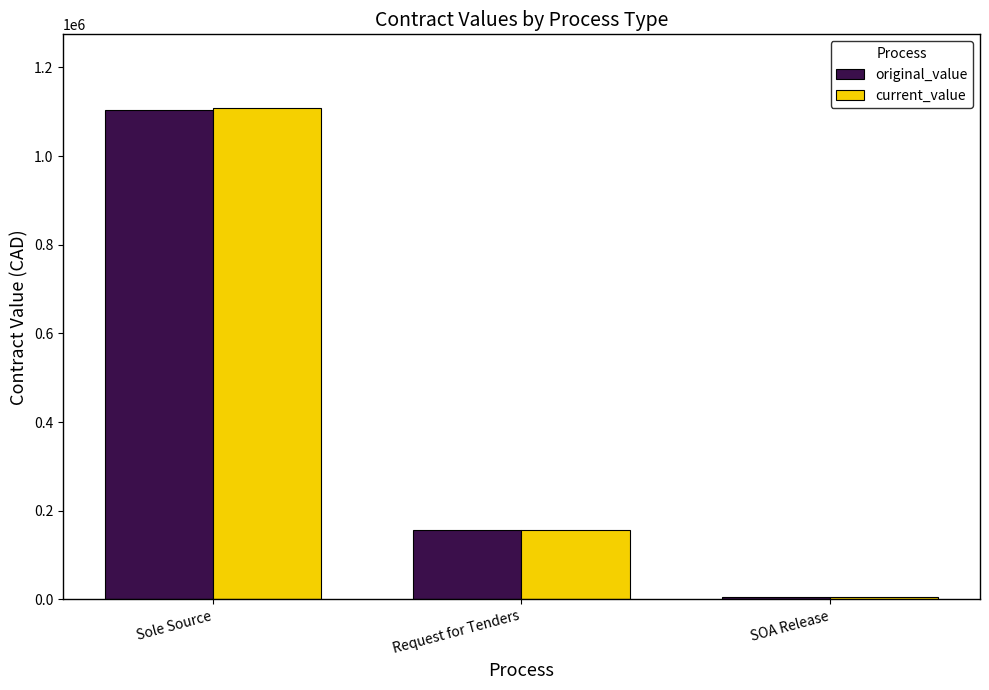

Does the chart contain stacked bars?

No